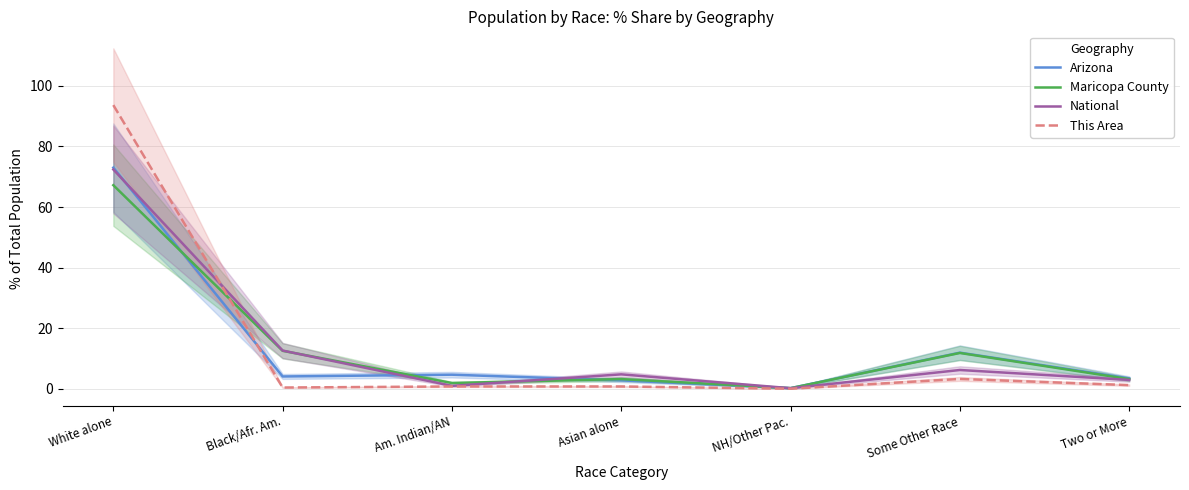

What value does the Maricopa County series have at Some Other Race?

11.8